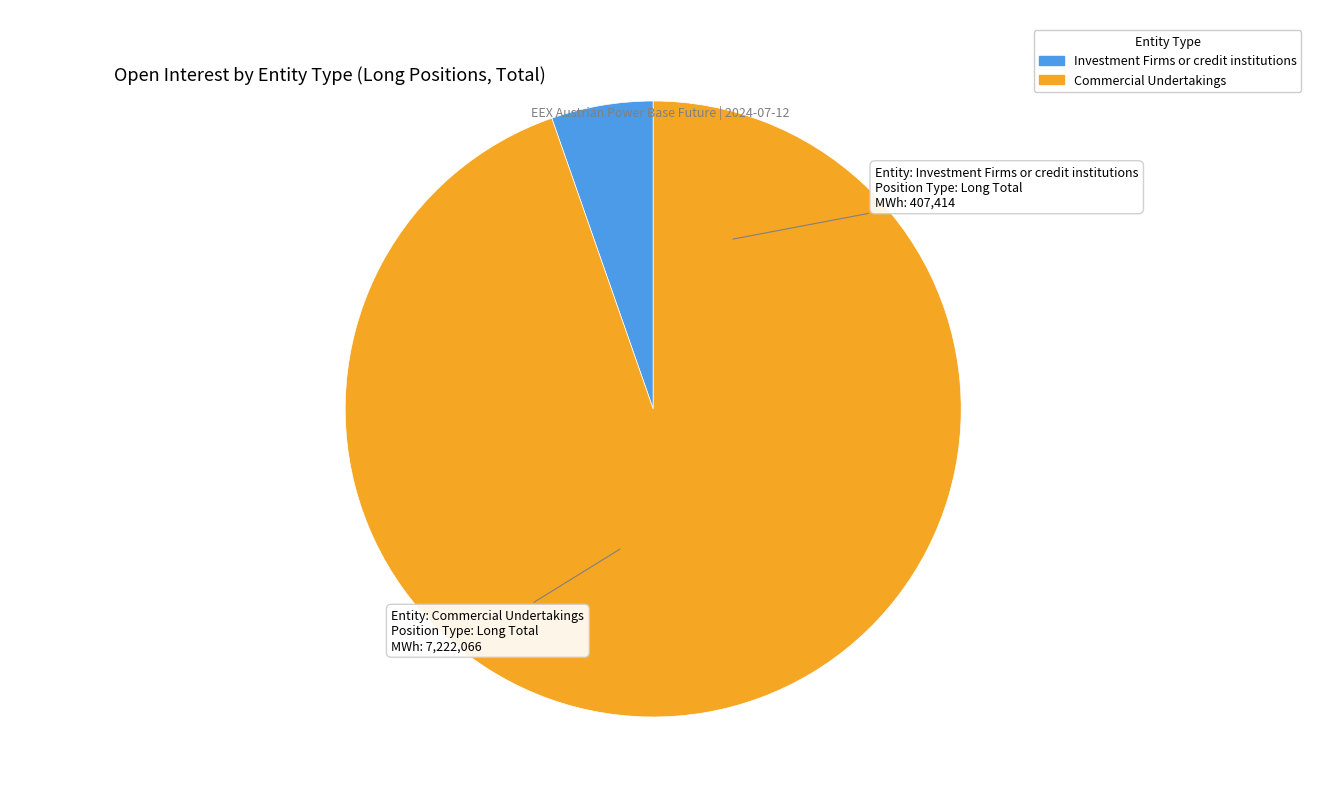

Is there any slice that represents more than half of the pie?

Yes